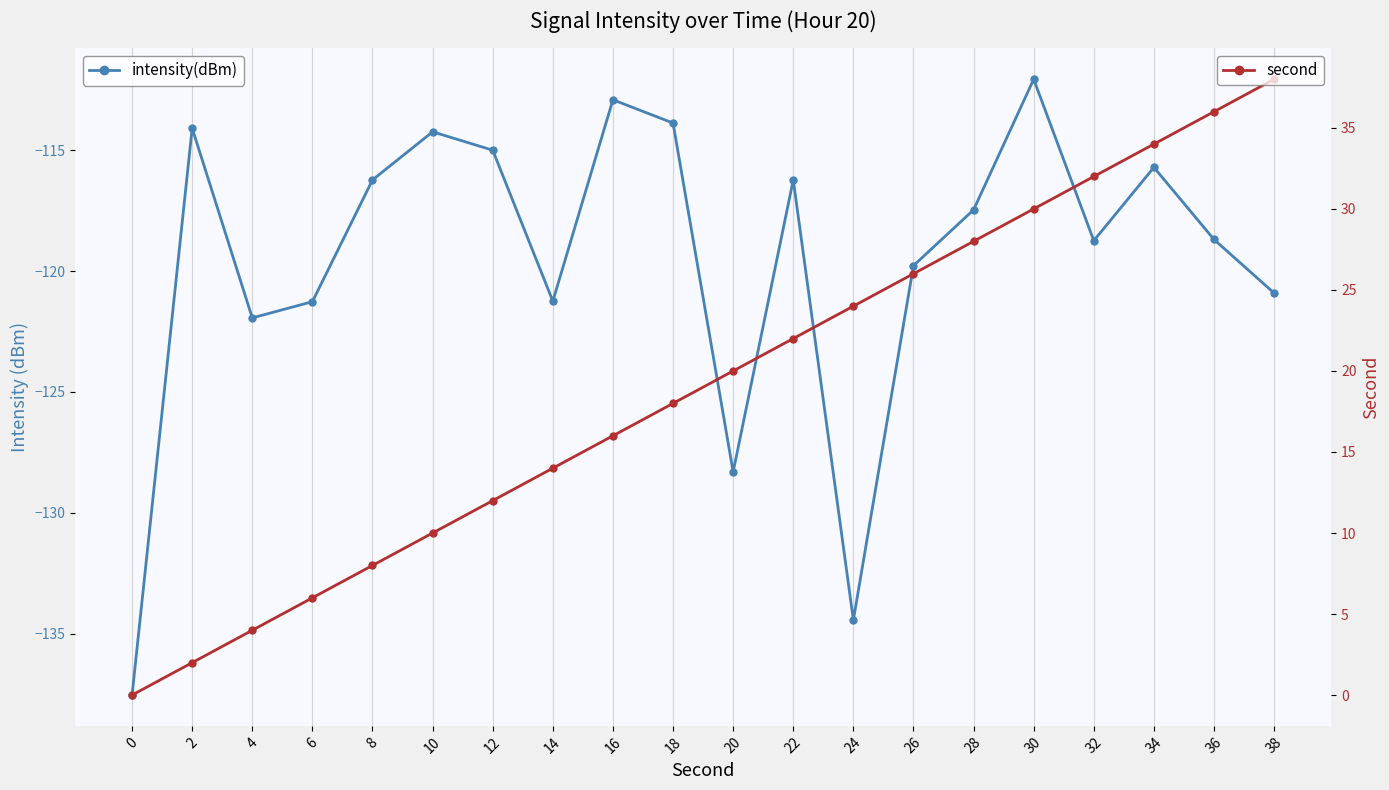

List the series in order of their overall mean, highest first.

second, intensity(dBm)